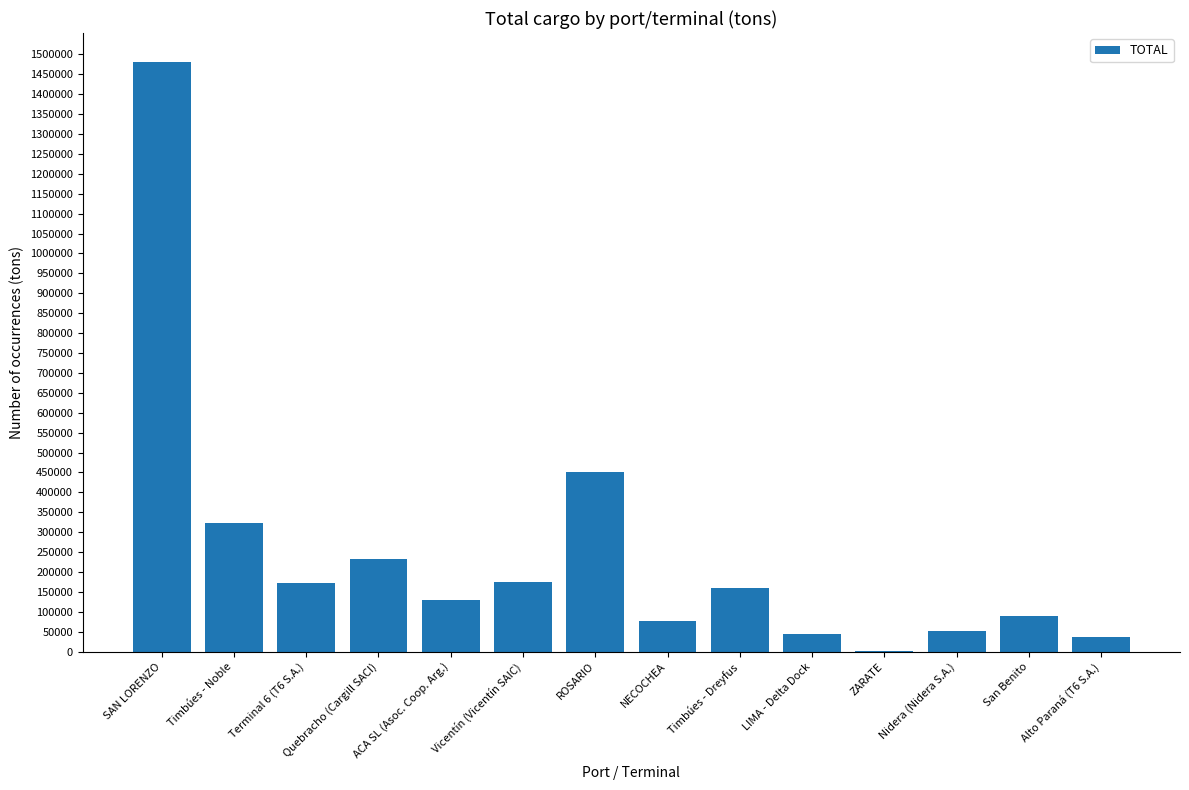

At which category does the chart reach its peak across all series?

SAN LORENZO